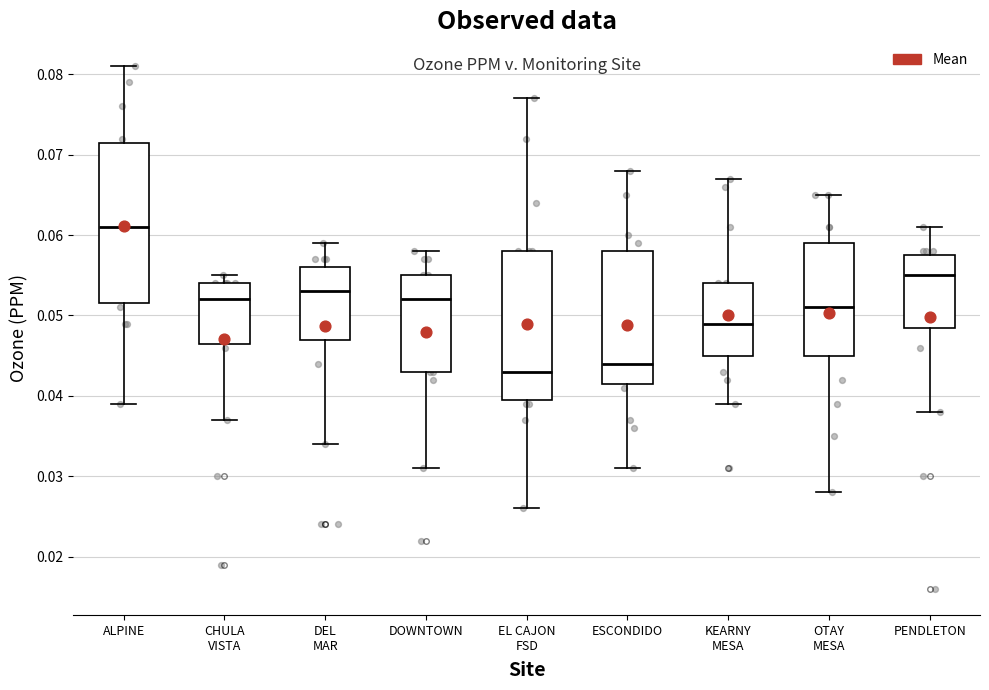

Which box is the tallest, from its lower edge to its upper edge?

ALPINE